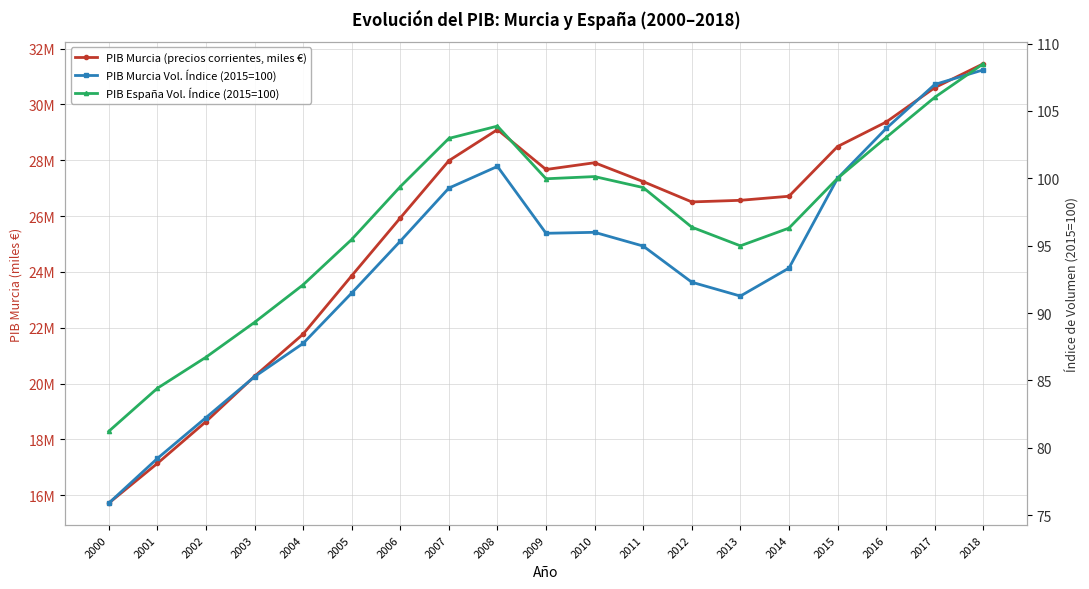

What is the approximate value of PIB Murcia Vol. Índice (2015=100) at 2007?

99.3